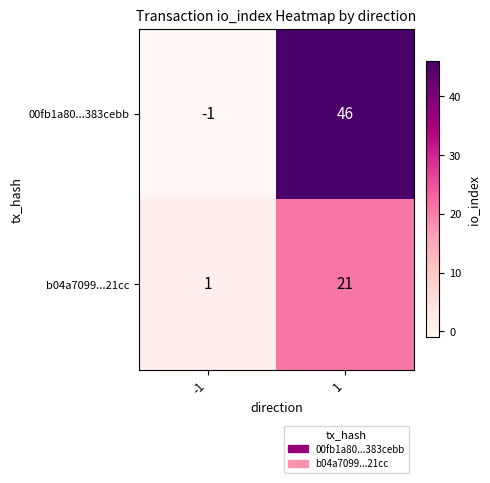

Which series changed the most between -1 and 1?

00fb1a80...383cebb